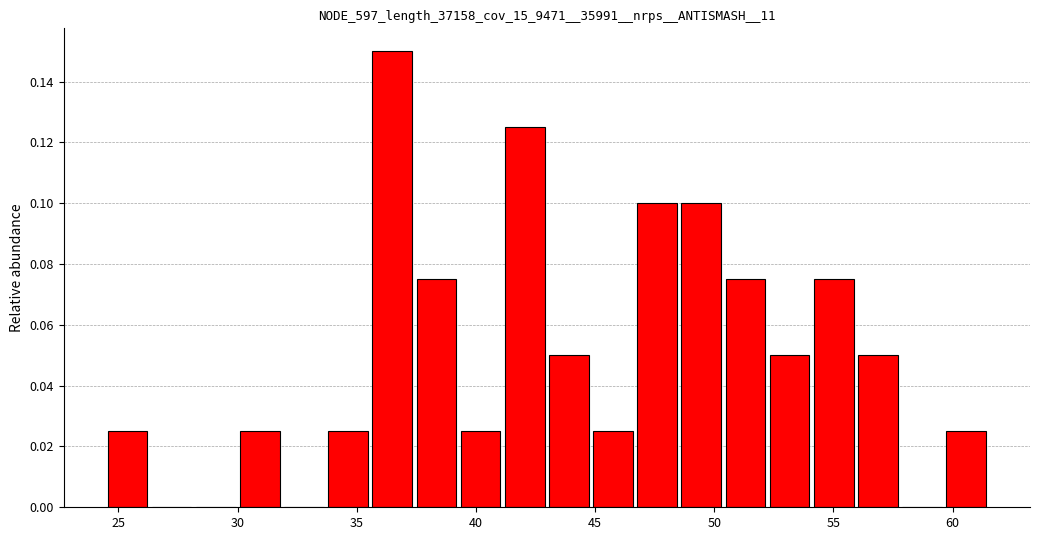

Around what value on the x-axis is the tallest bar? Give the approximate position of its centre, as read against the axis.

36.5